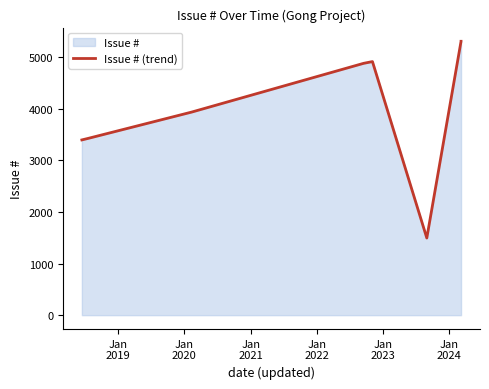

How many interior local valleys (lower than both neighbors) does the data have?

1